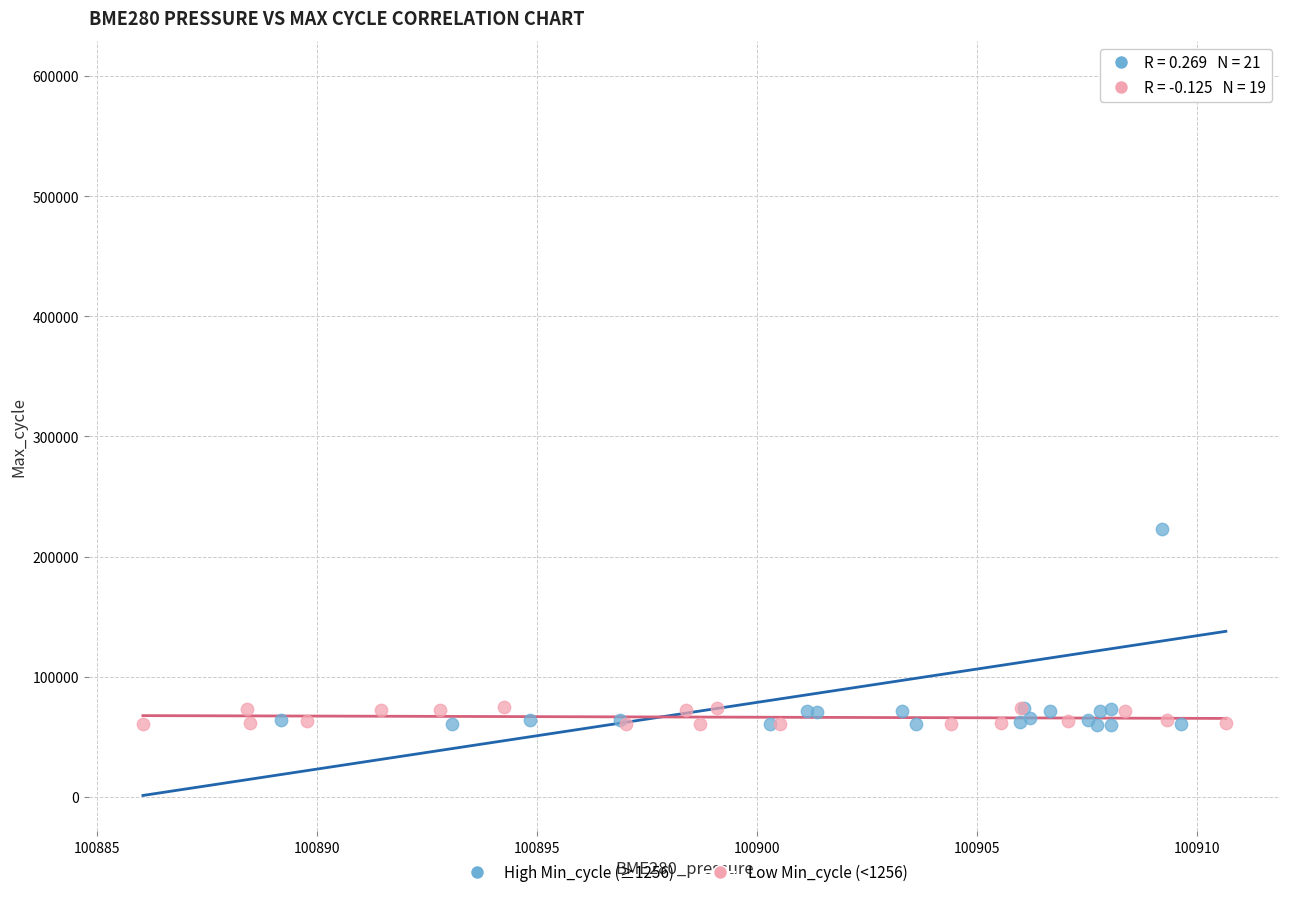

What are all the series names shown in the legend?

High Min_cycle (≥1256), Low Min_cycle (<1256)